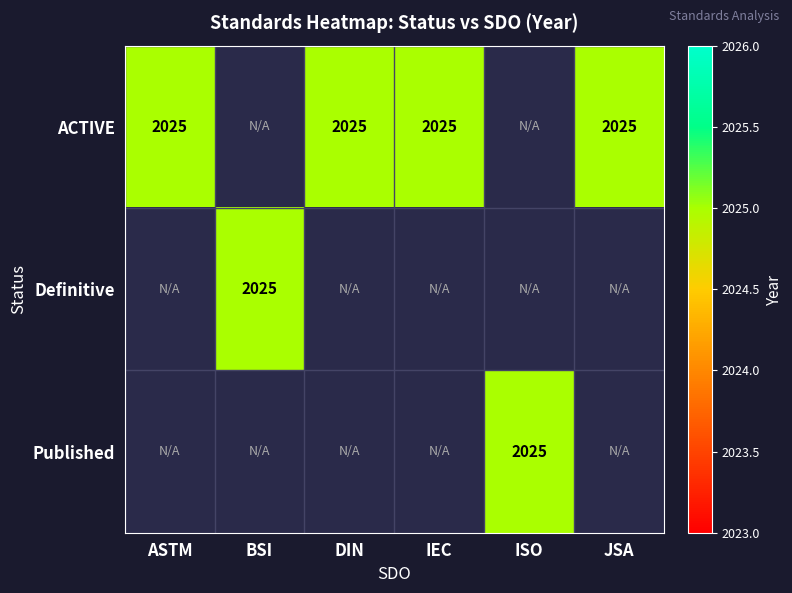

The value of ACTIVE at BSI is 0. True or false?

True